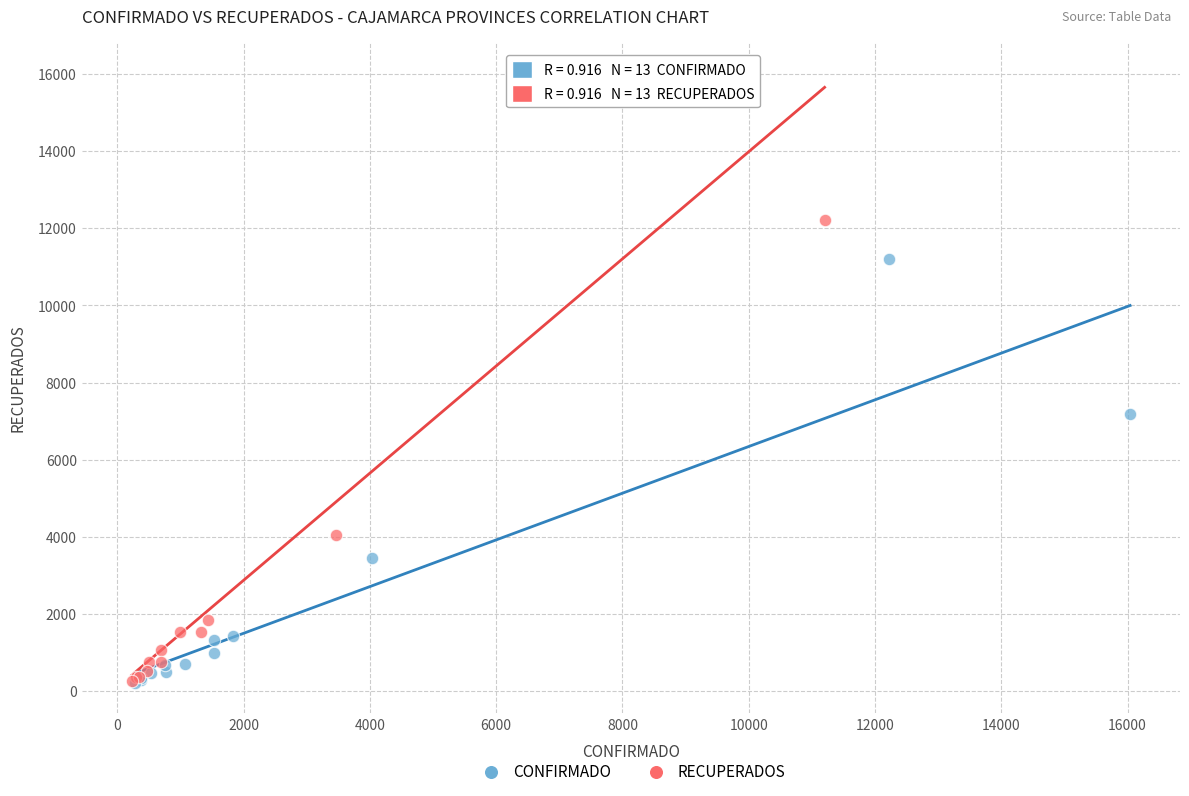

Which series contains the highest Y value?

RECUPERADOS